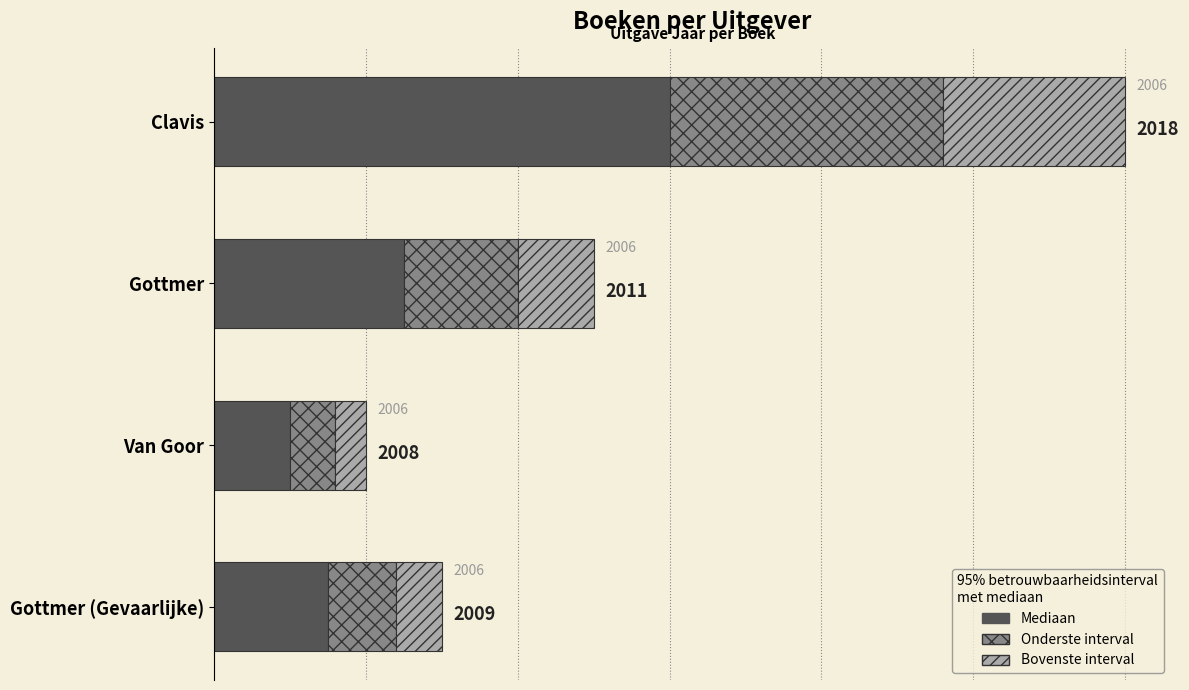

What are all the series names shown in the legend?

Mediaan, Onderste interval, Bovenste interval